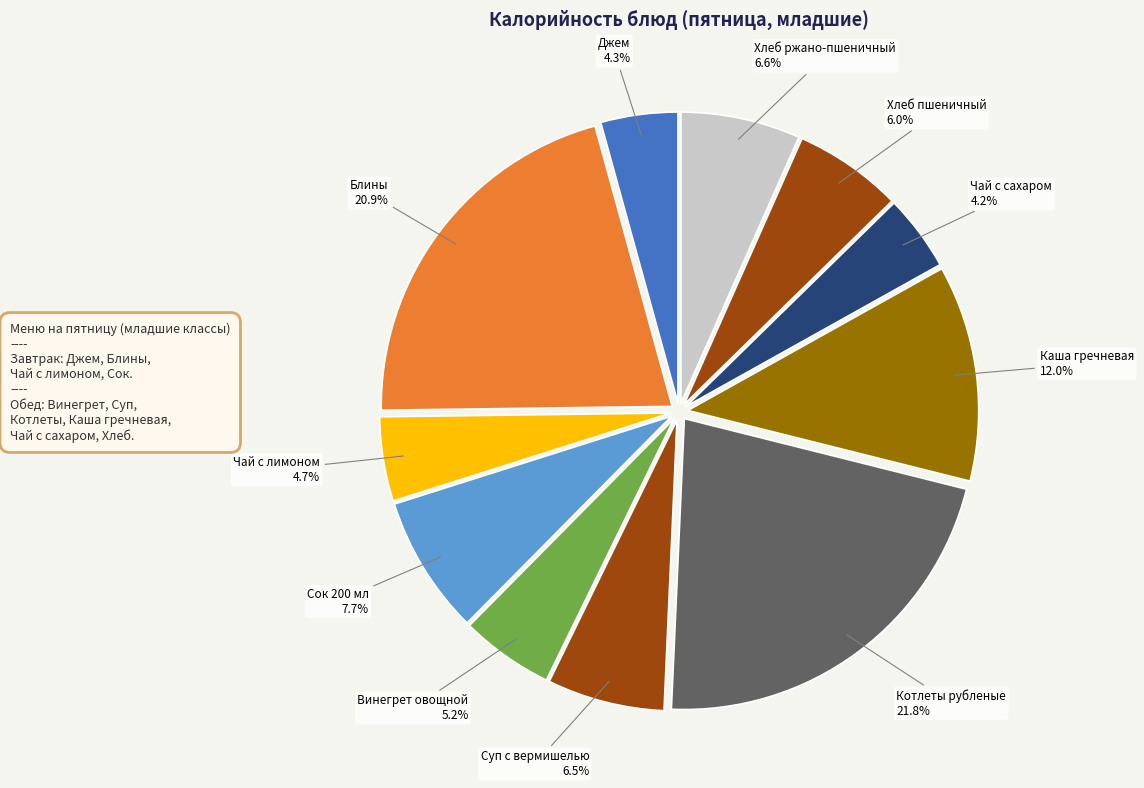

What portion of the pie excludes Сок 200 мл?

92.3%